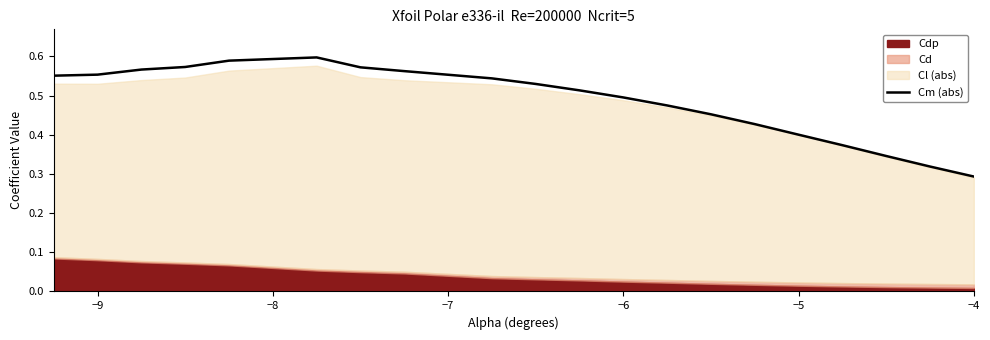

True or false: the data has more than 0 interior local peaks.

True